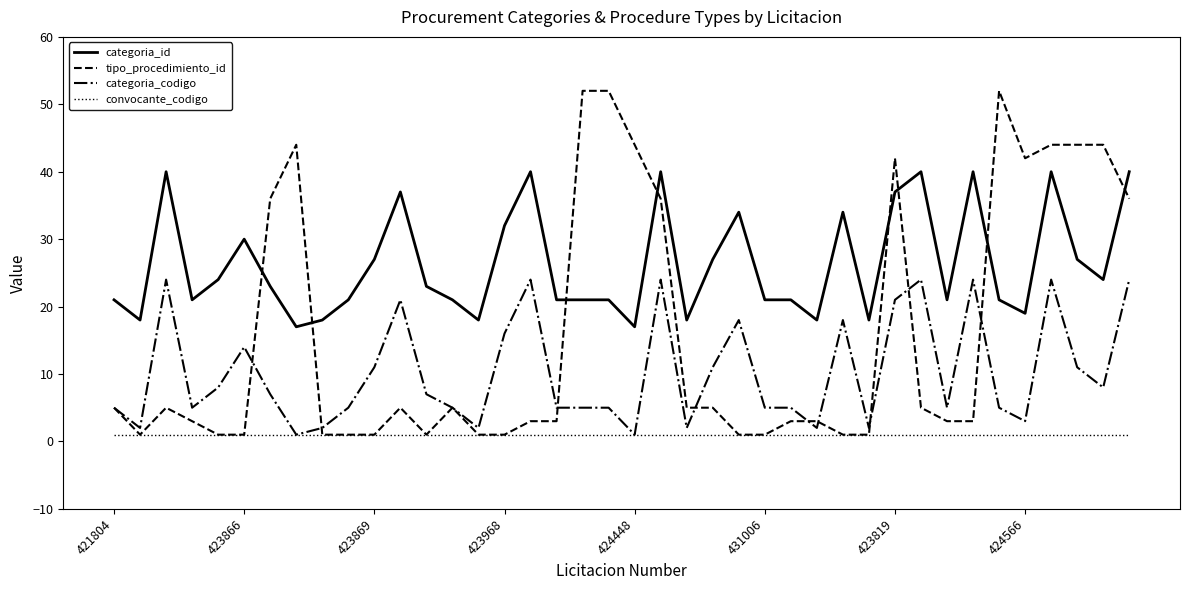

True or false: convocante_codigo and categoria_id intersect in this chart.

False